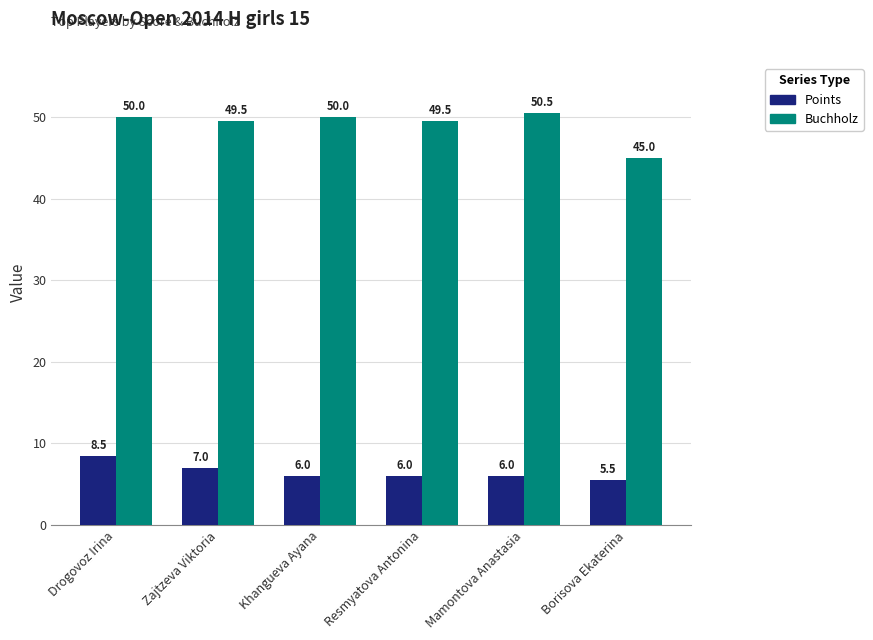

What is the label of the 2nd bar from the right?

Mamontova Anastasia